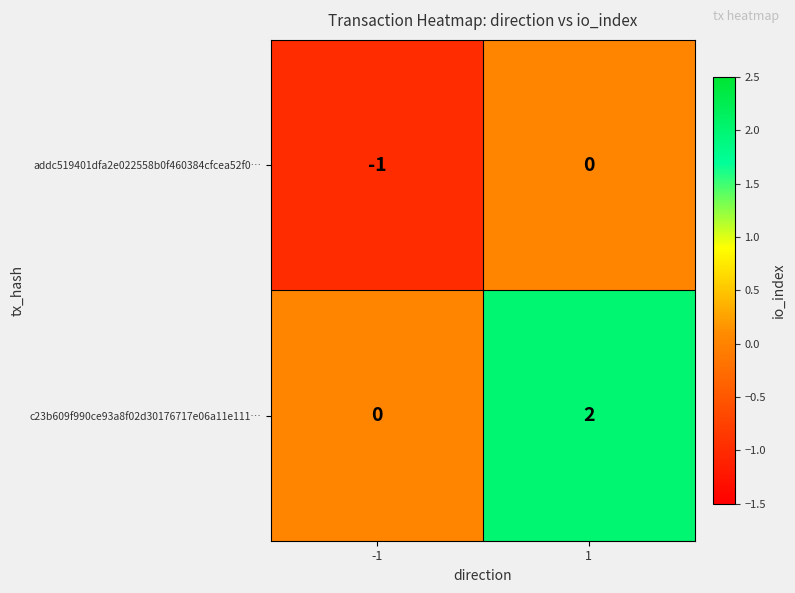

Which series has the largest total across all categories?

c23b609f990ce93a8f02d30176717e06a11e111…